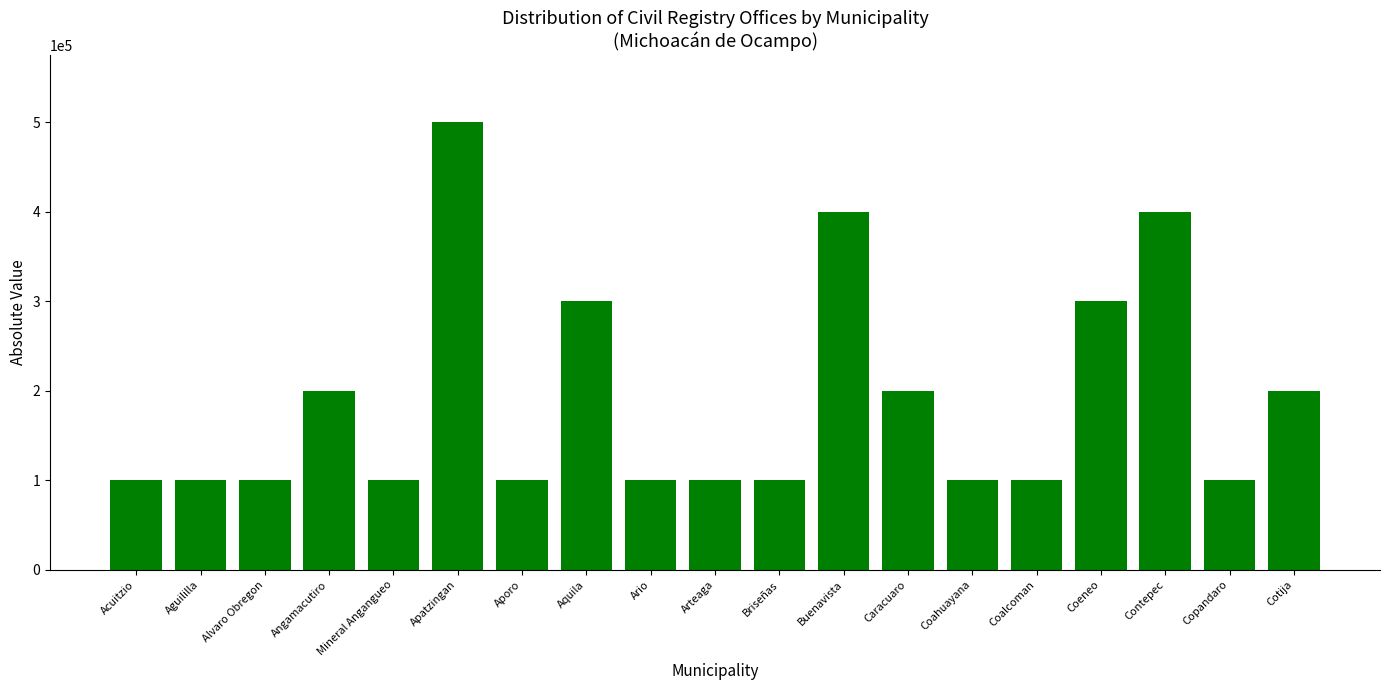

What is the difference between the values at Briseñas and Aquila?

200000